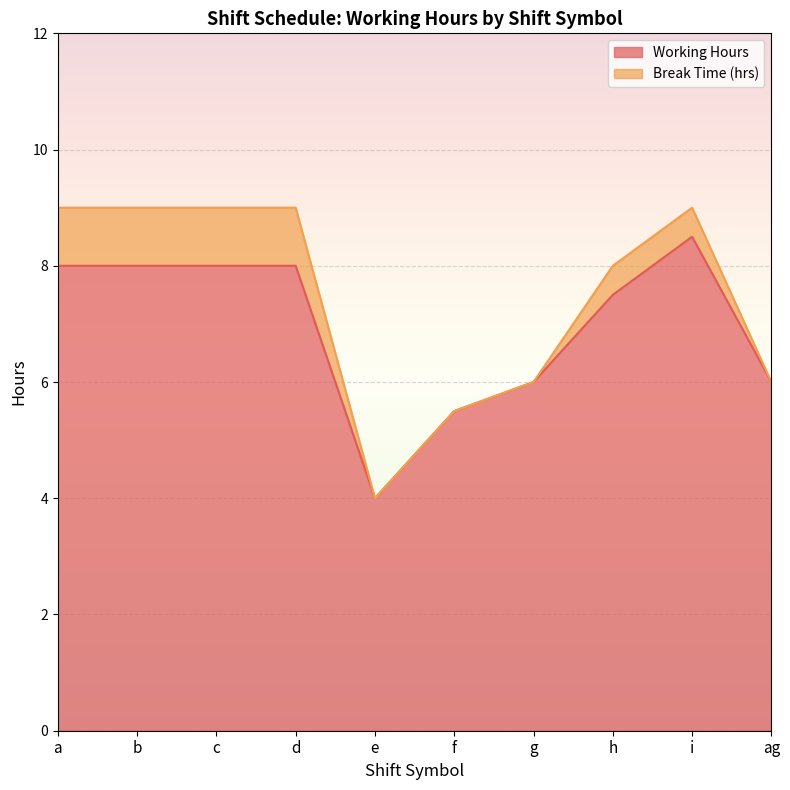

How many values exceed 8?

1